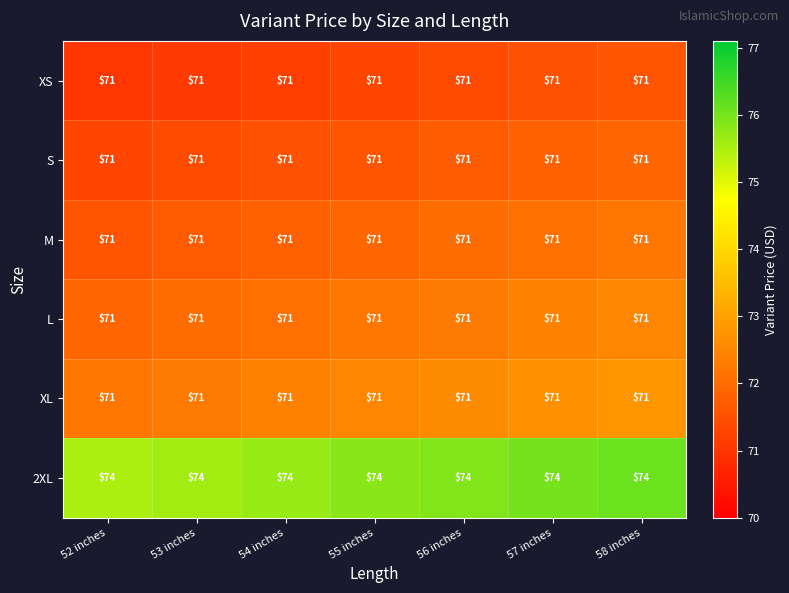

What is the total value across all series at 53 inches?

429